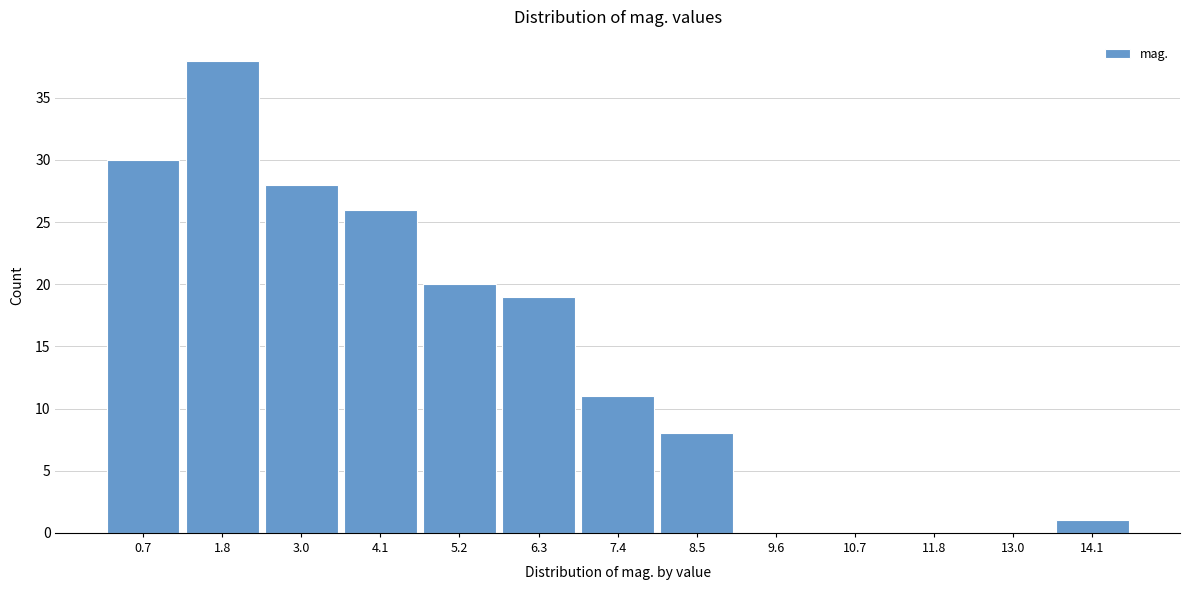

Reading right to left, extract all data points from this chart.

14.1=1	13.0=0	11.8=0	10.7=0	9.6=0	8.5=8	7.4=11	6.3=19	5.2=20	4.1=26	3.0=28	1.8=38	0.7=30